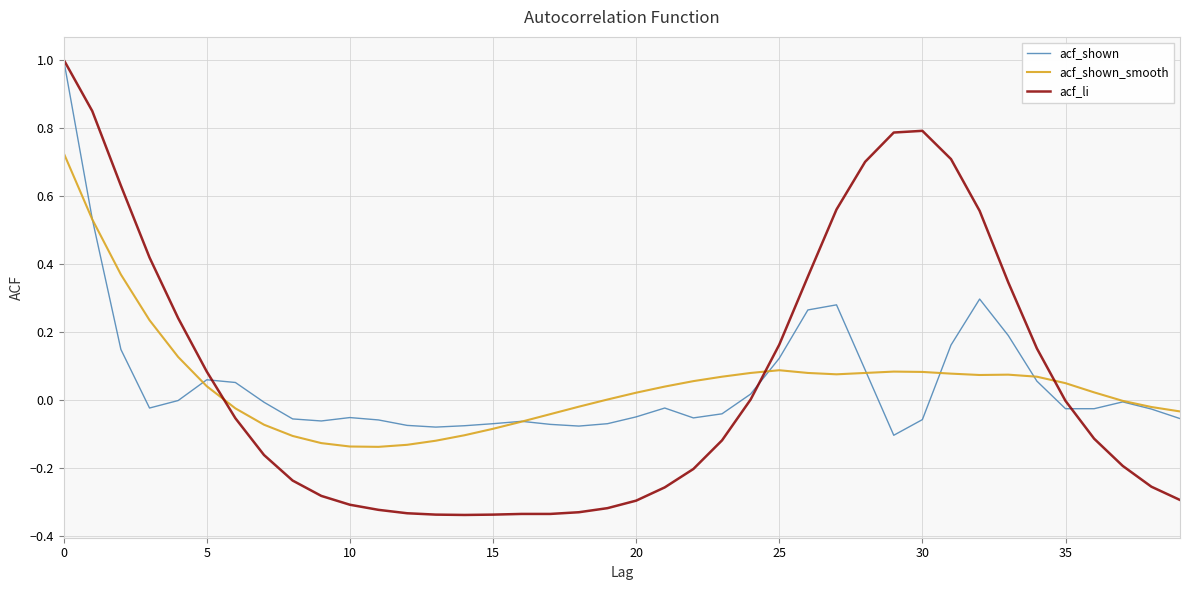

What is the greatest value displayed?

1.0